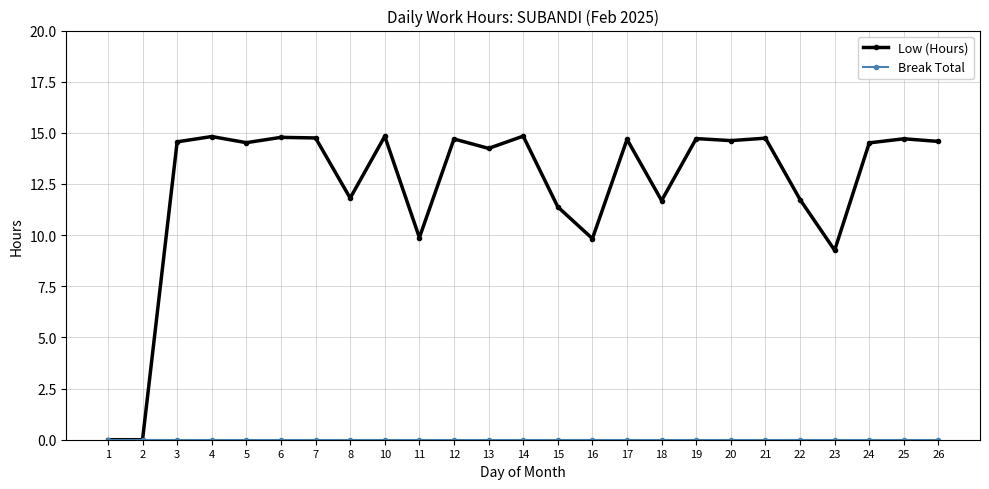

Which series has the widest spread of values?

Low (Hours)